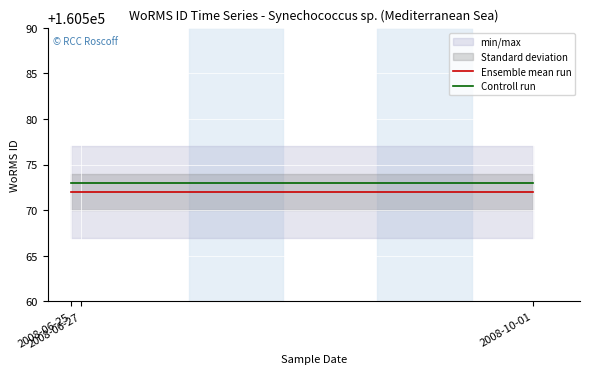

What is the label of the 1st point from the left?

2008-06-25